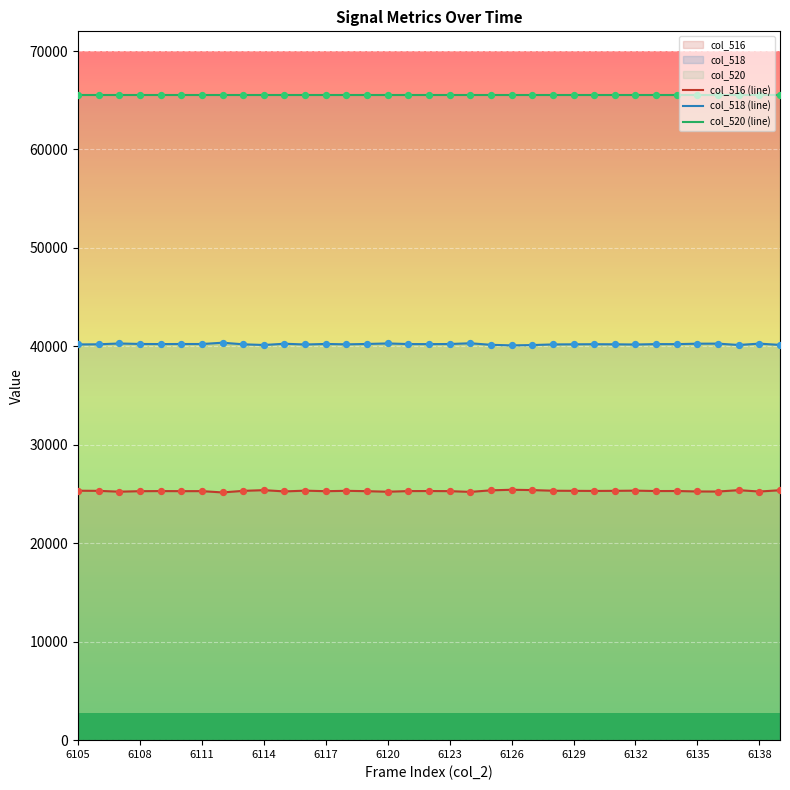

Is the value of col_518 (line) at 6132 greater than the value of col_516 (line) at 6117?

Yes